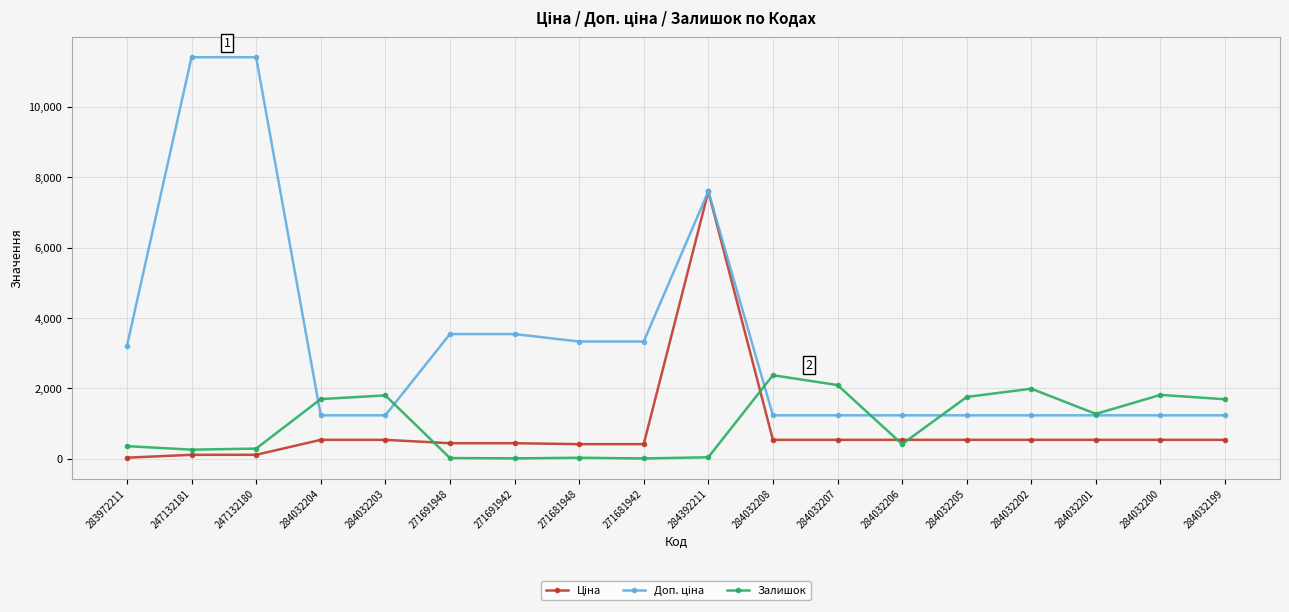

How many distinct data groups are displayed?

3